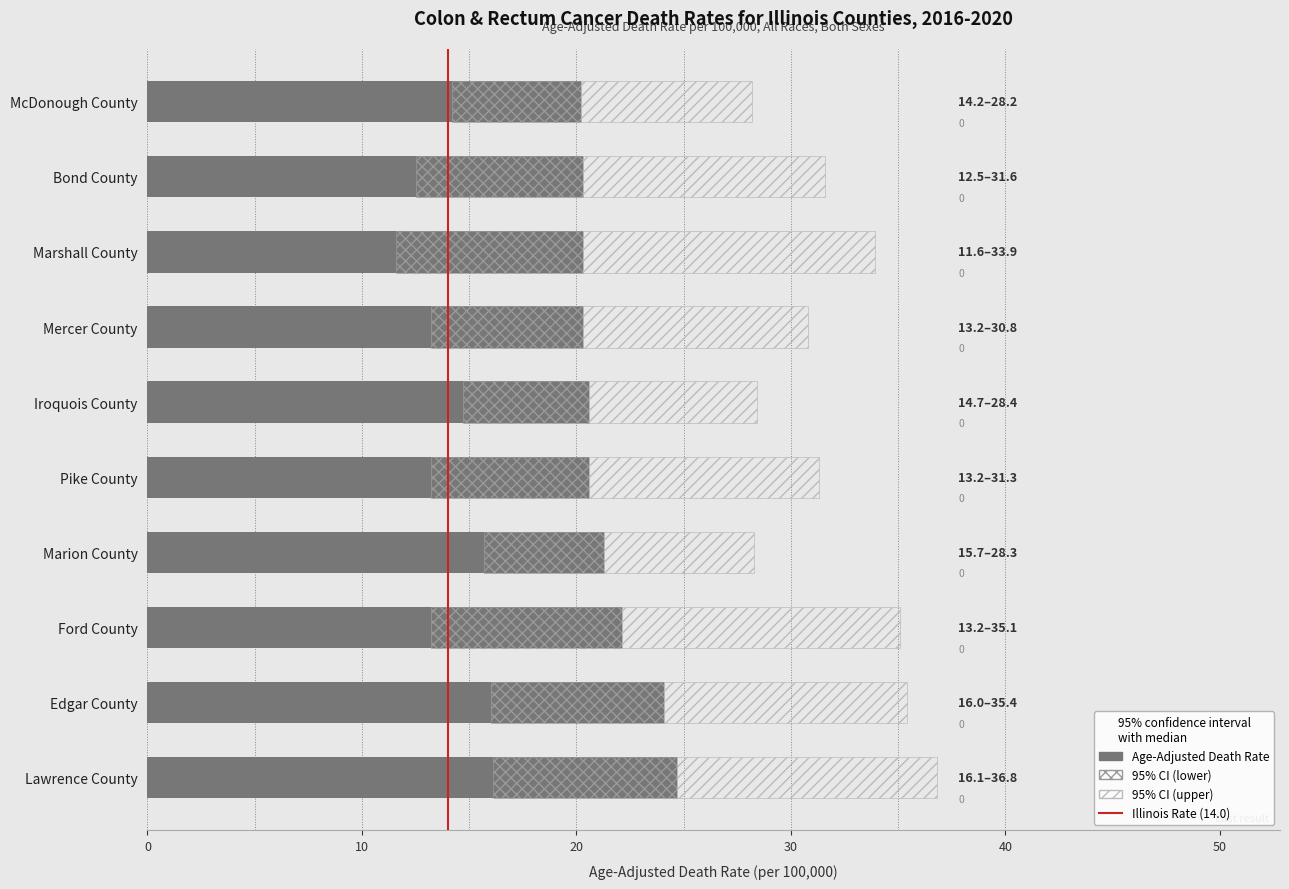

The 95% CI (lower) series shows 2.8 at McDonough County. True or false?

False